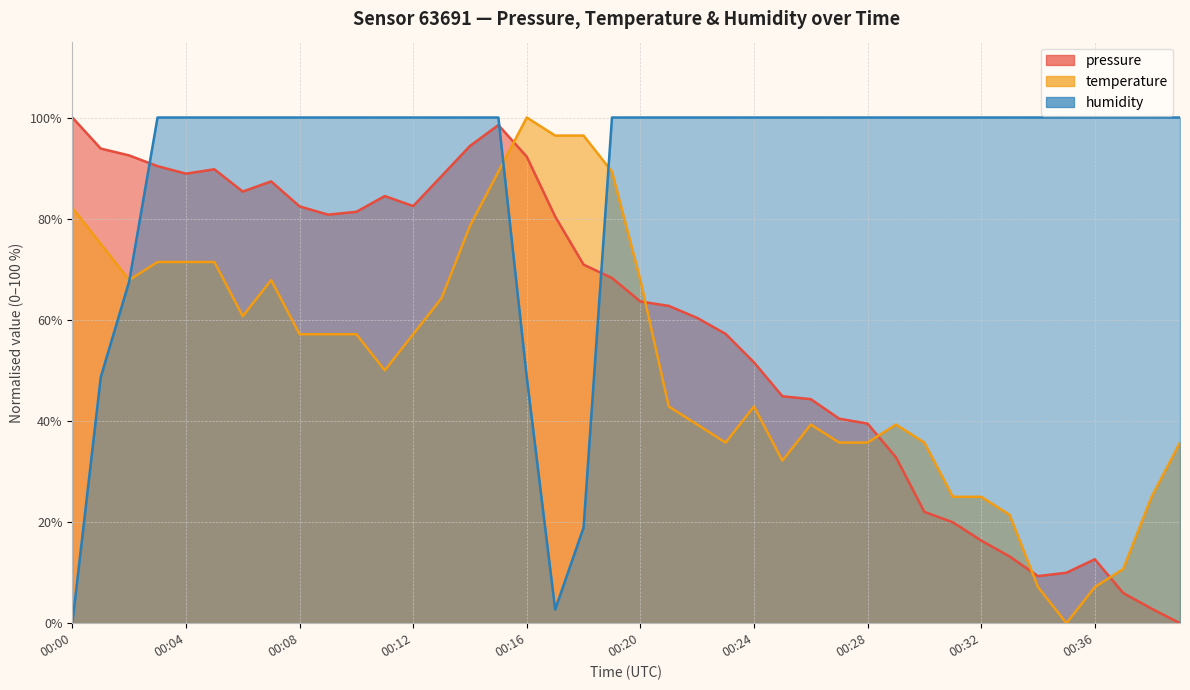

At how many categories does at least one series exceed 10?

40